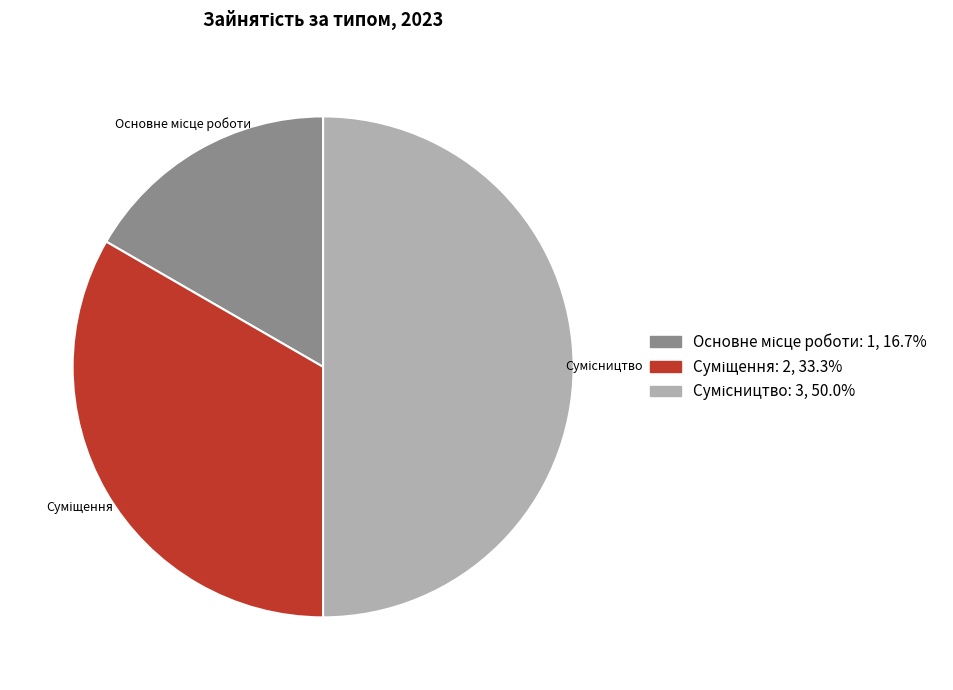

To the nearest percent, what is the difference between the largest and smallest slice percentages?

33%